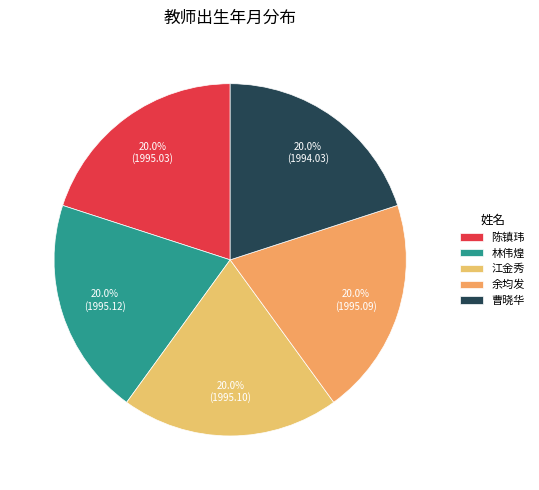

Rank the categories by value from lowest to highest.

曹晓华, 陈镇玮, 余均发, 江金秀, 林伟煌